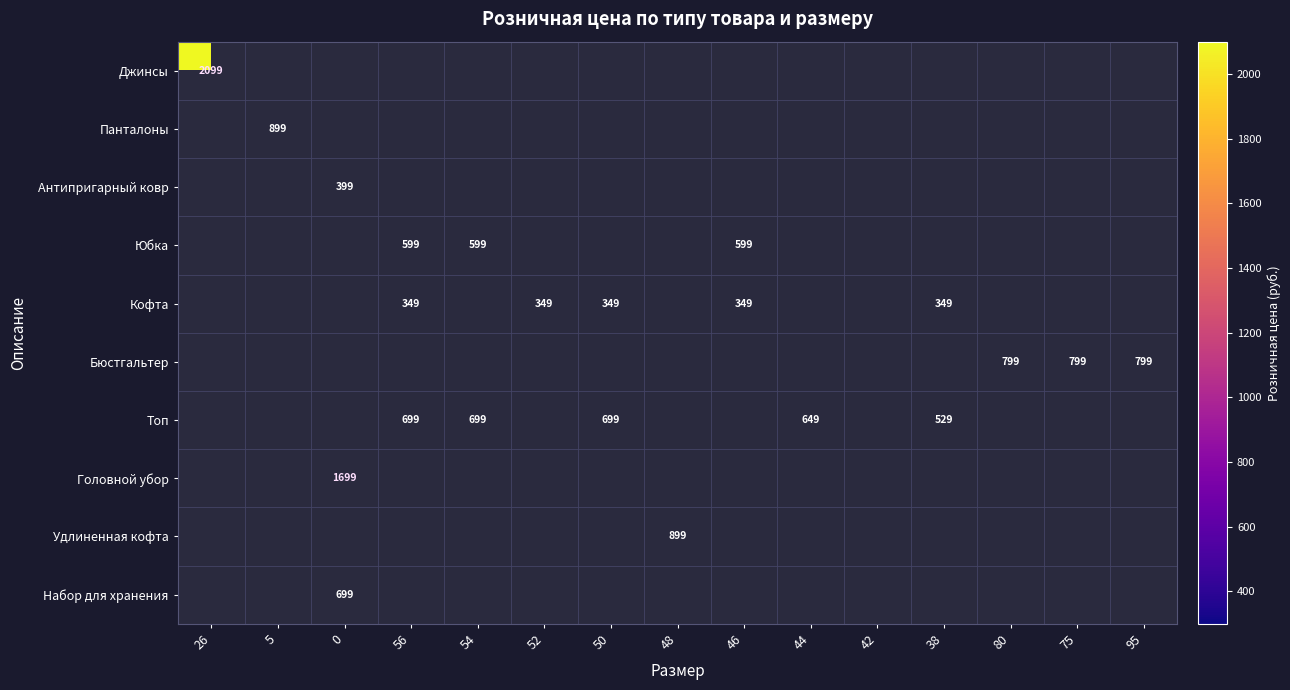

True or false: Бюстгальтер has a value of 487 at 95.

False